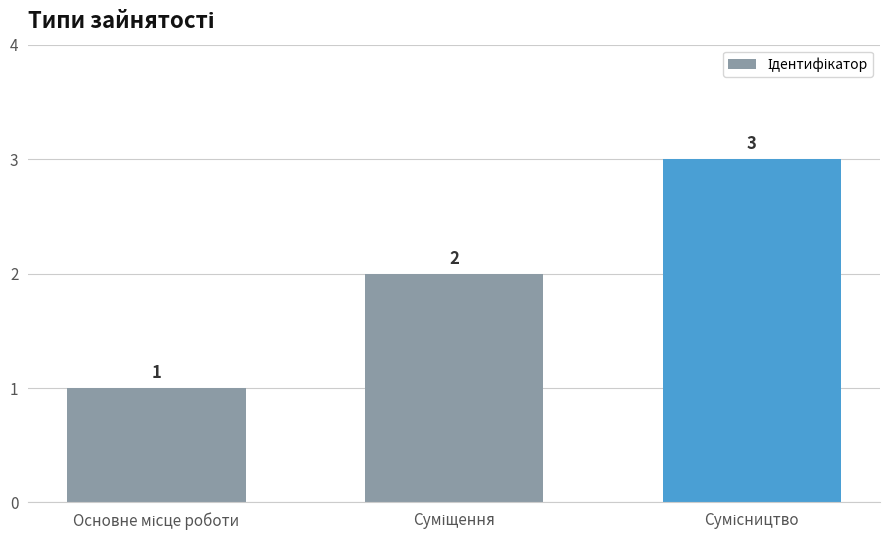

How many values are between 1 and 3?

3